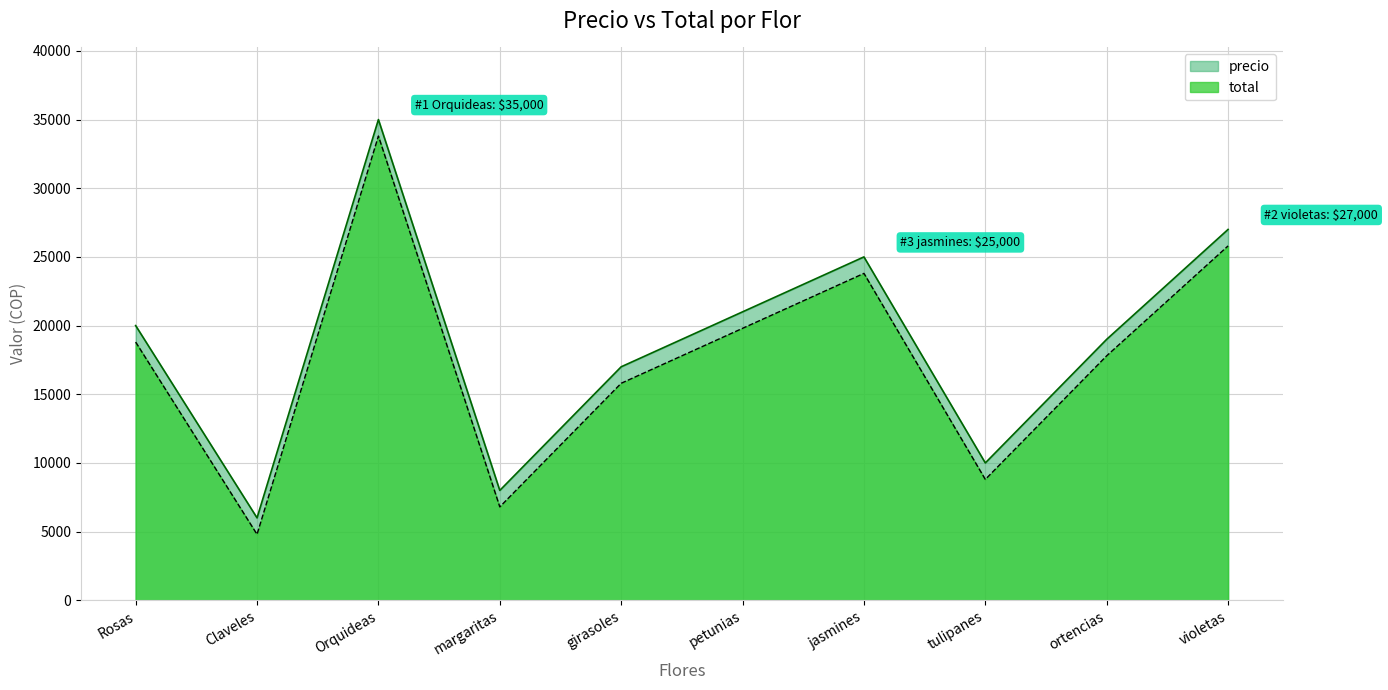

At which category is the sum across all series the highest?

Orquideas